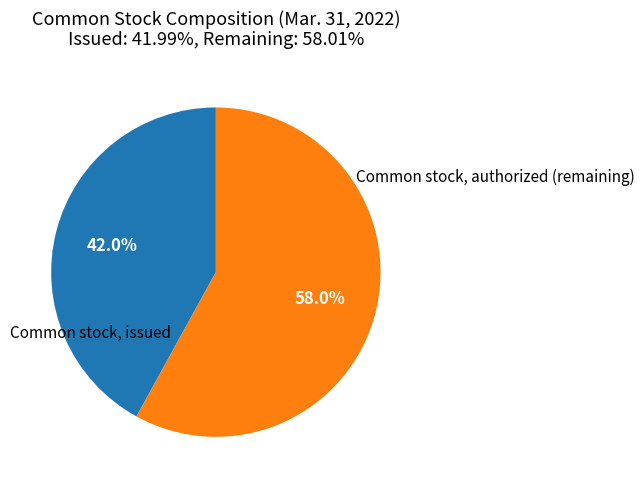

To the nearest percent, what is the average slice percentage?

50%